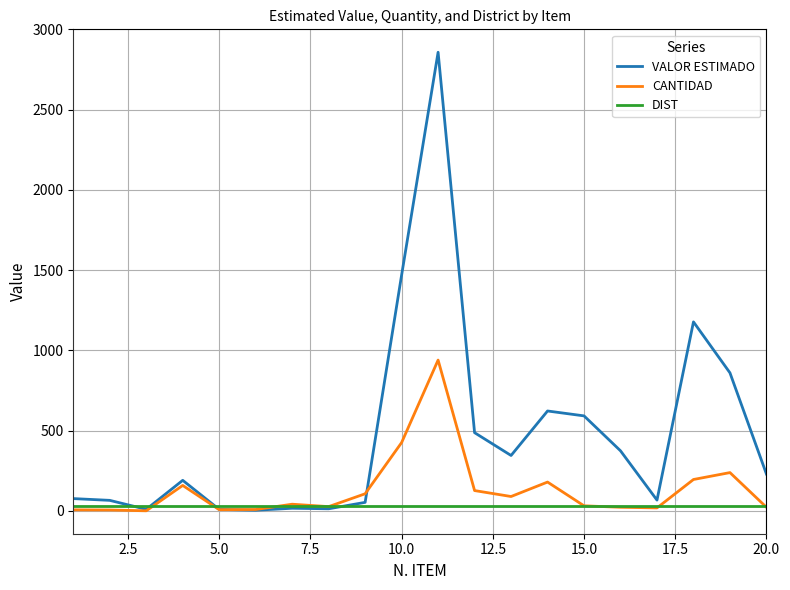

Which series has the largest total across all categories?

VALOR ESTIMADO